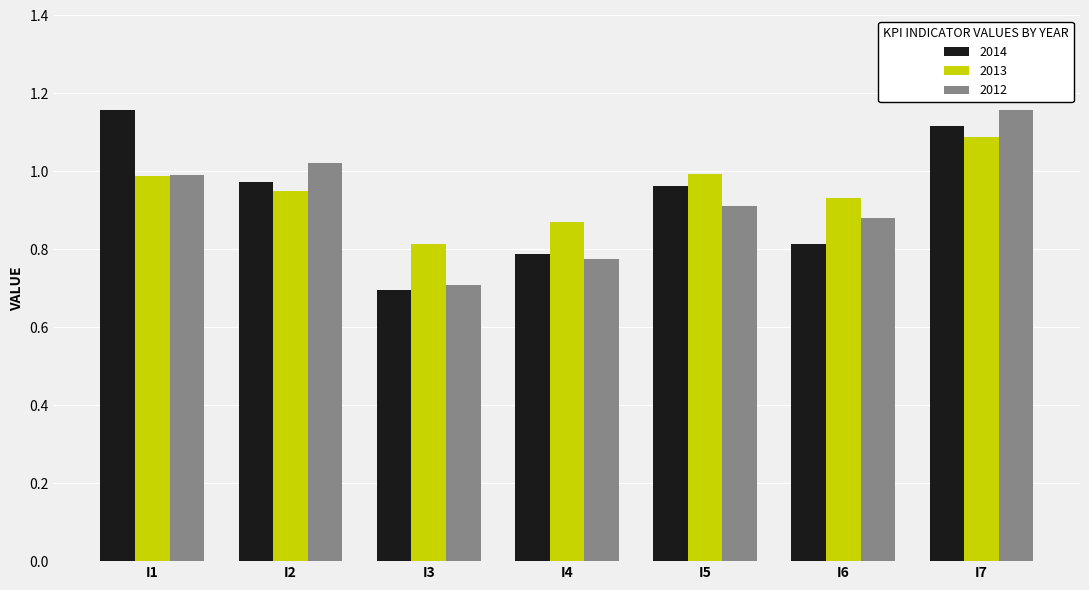

The 2014 series shows 0.8 at I4. True or false?

True